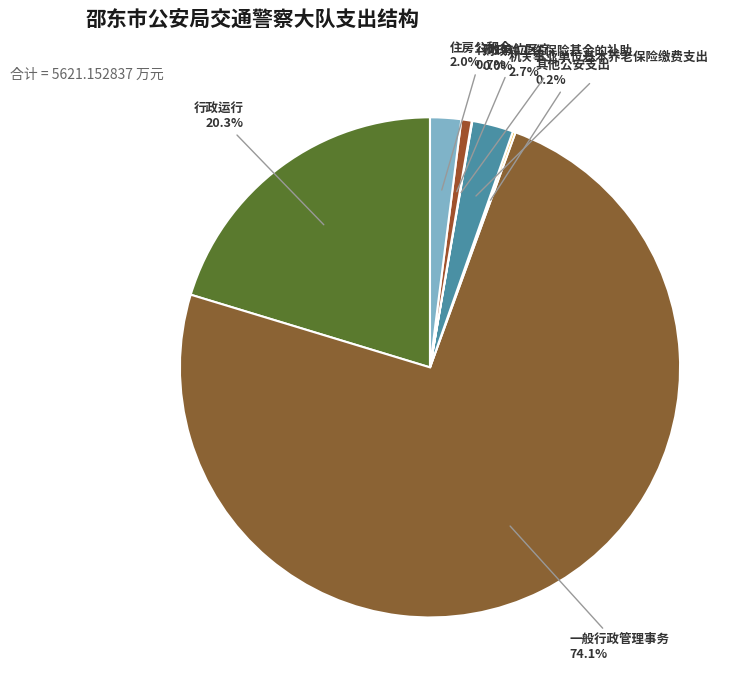

How much of the chart is everything except 住房公积金?

98.0%